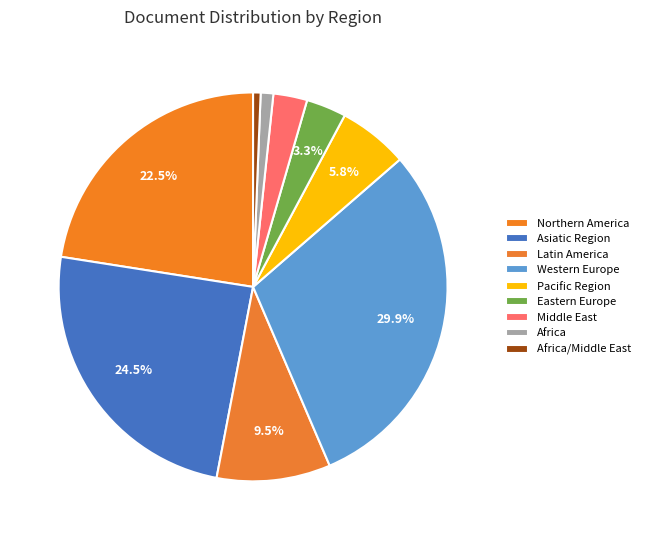

What percentage is the Africa/Middle East slice, to the nearest percent?

1%